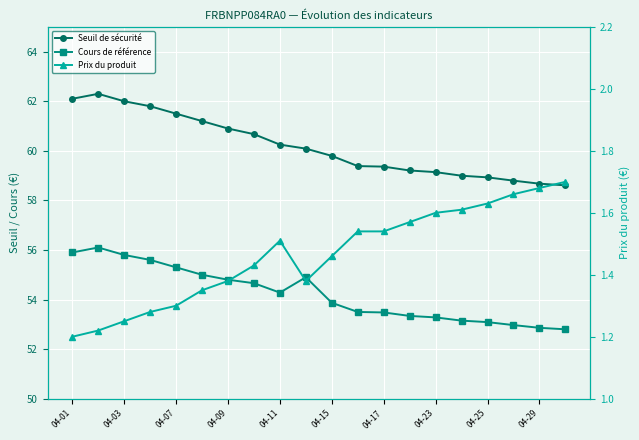

What is the sum of the Cours de référence values at 17 and 04-15?

108.0